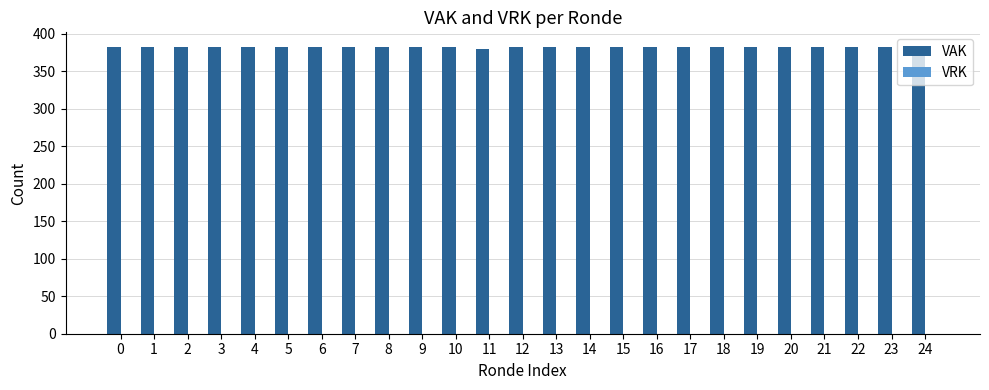

Is it true that the value at 10 is 383?

True